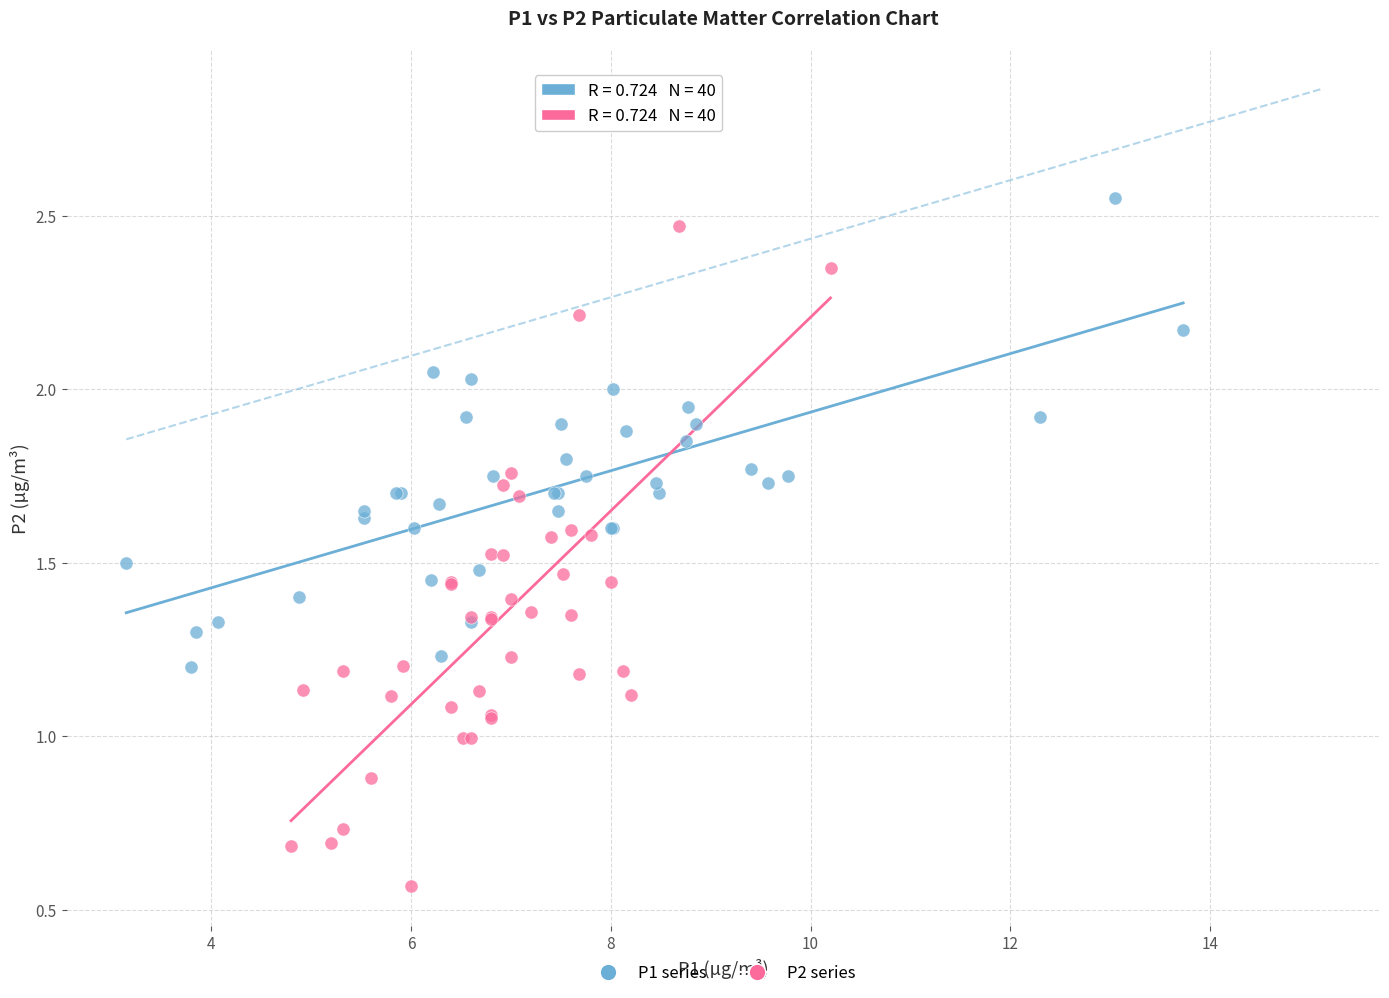

Which series reaches the minimum Y coordinate?

P2 series